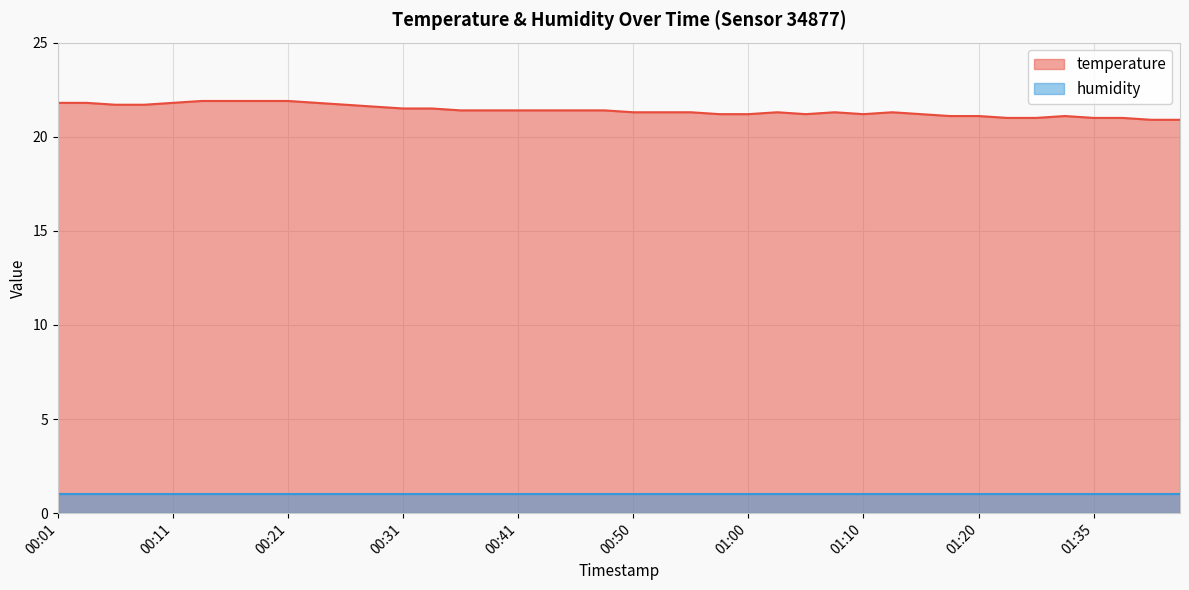

Rank the categories by value from lowest to highest.

01:40, 01:43, 01:28, 01:30, 01:35, 01:38, 01:18, 01:20, 01:33, 00:58, 01:00, 01:05, 01:10, 01:15, 00:50, 00:53, 00:55, 01:03, 01:08, 01:13, 00:36, 00:38, 00:41, 00:43, 00:46, 00:48, 00:31, 00:33, 00:28, 00:06, 00:09, 00:26, 00:01, 00:04, 00:11, 00:23, 00:14, 00:16, 00:19, 00:21